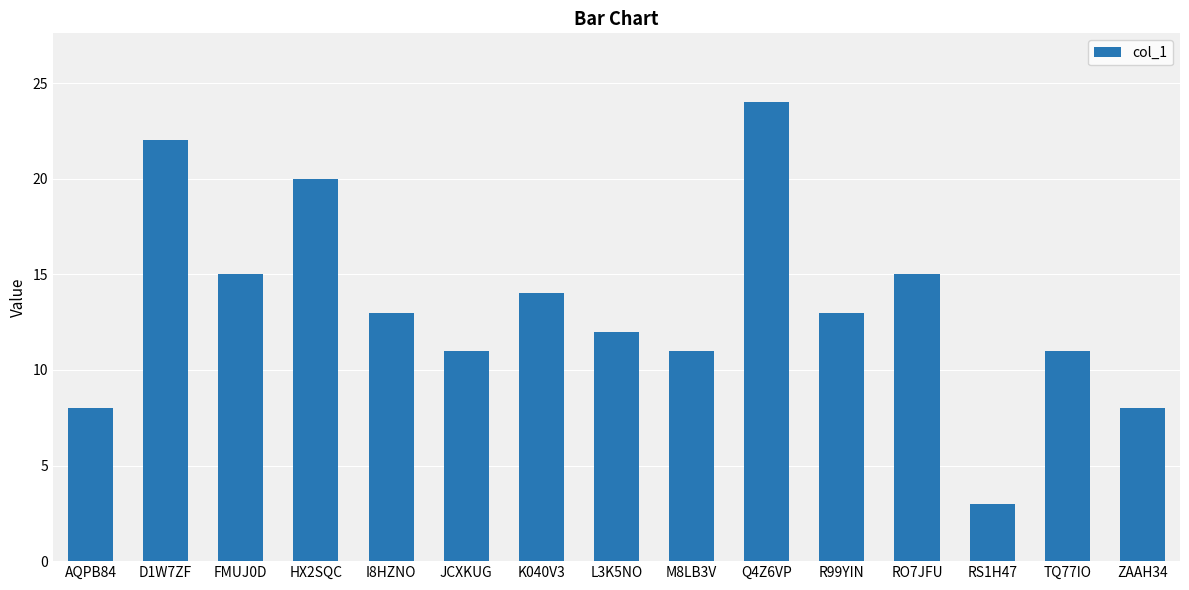

What is the value of the 2nd bar from the left?

22